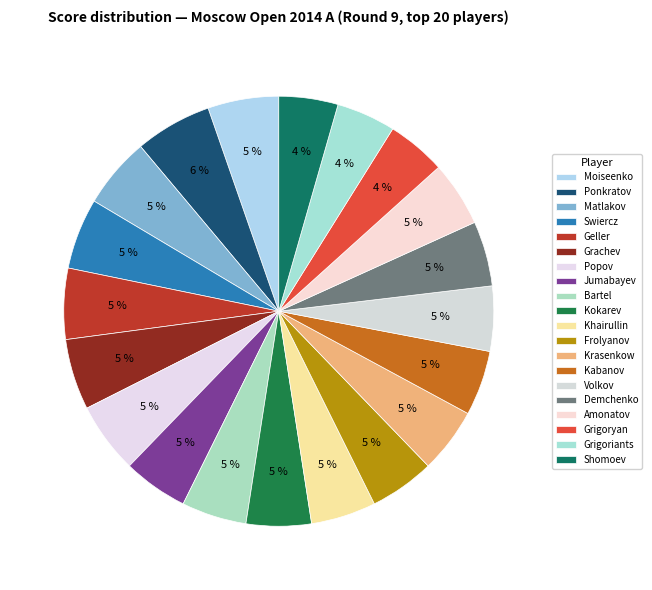

Which category has the biggest portion of the pie?

Ponkratov